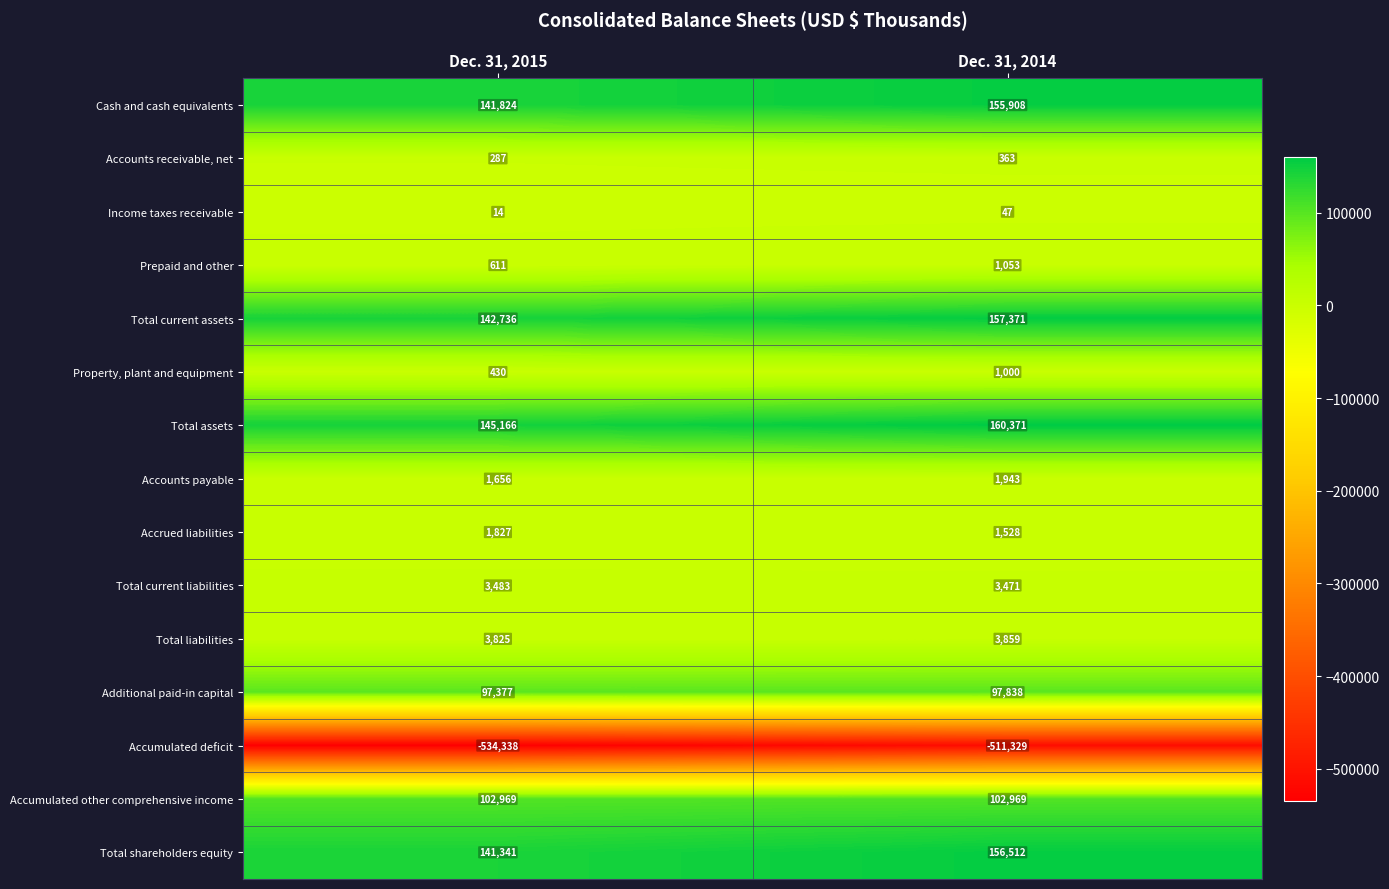

What is the difference between the maximum and minimum values in the Accumulated deficit series?

23009